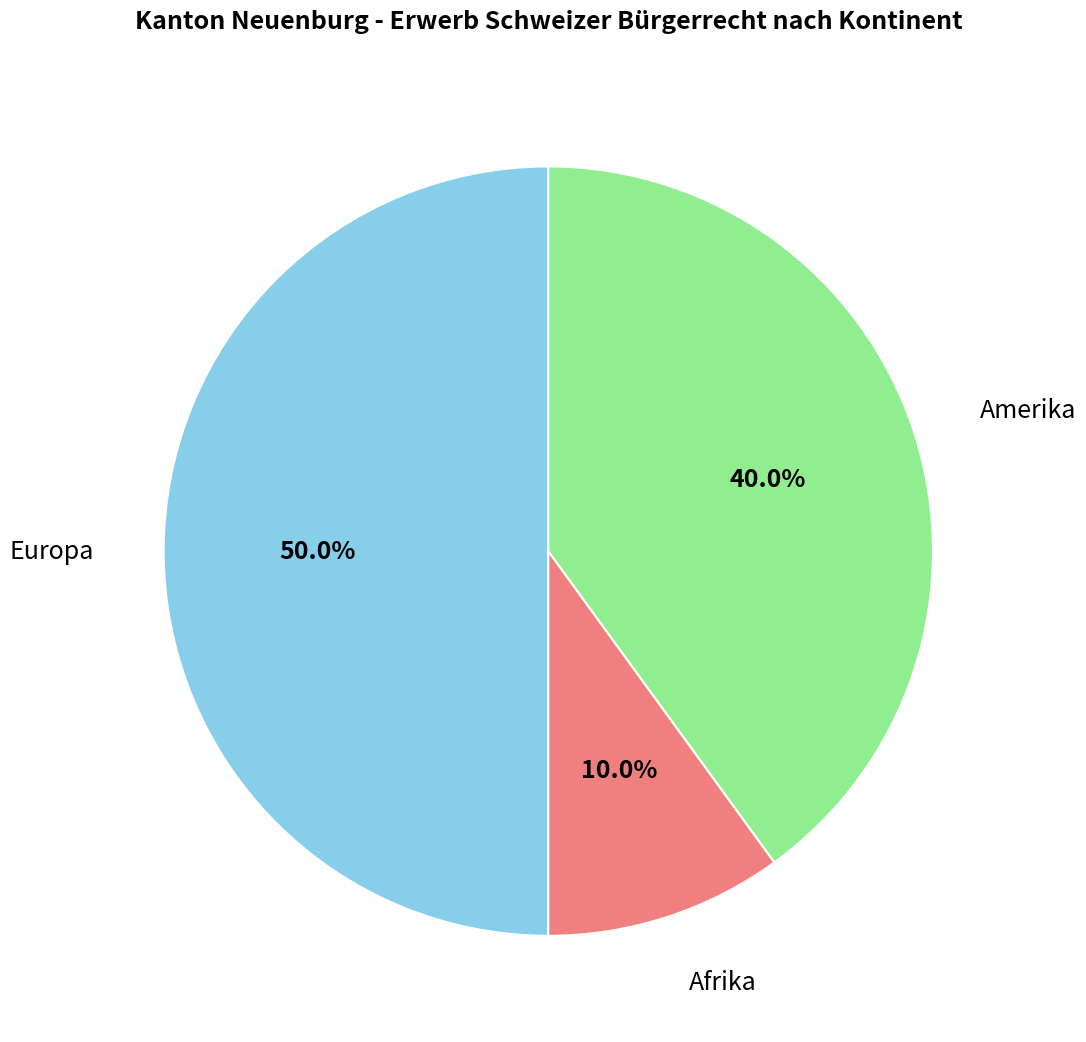

Count the number of slices in the pie.

3